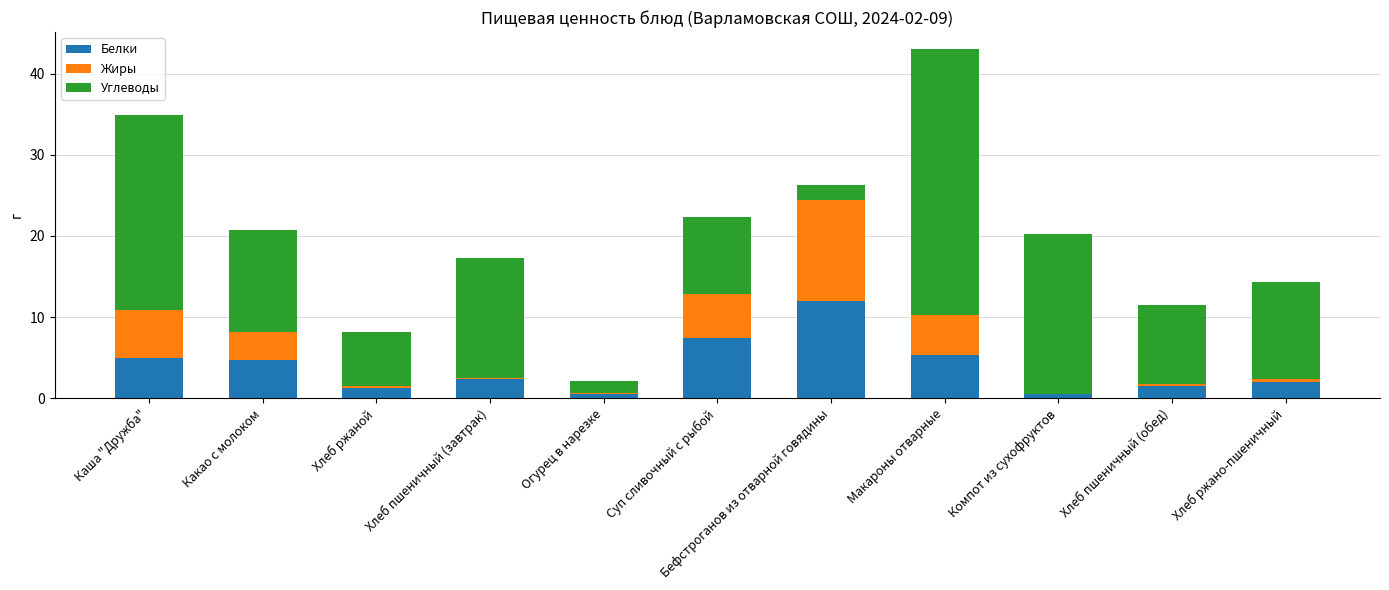

What is the highest value of the Белки series?

12.0